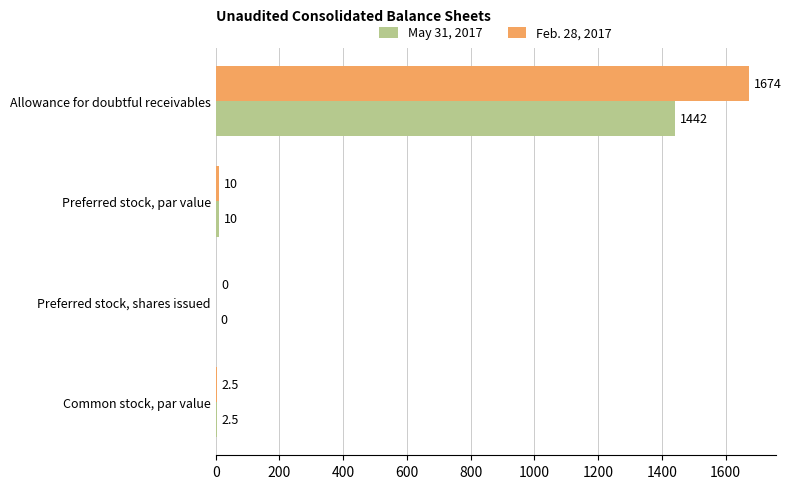

What is the average value of the Feb. 28, 2017 series?

421.6